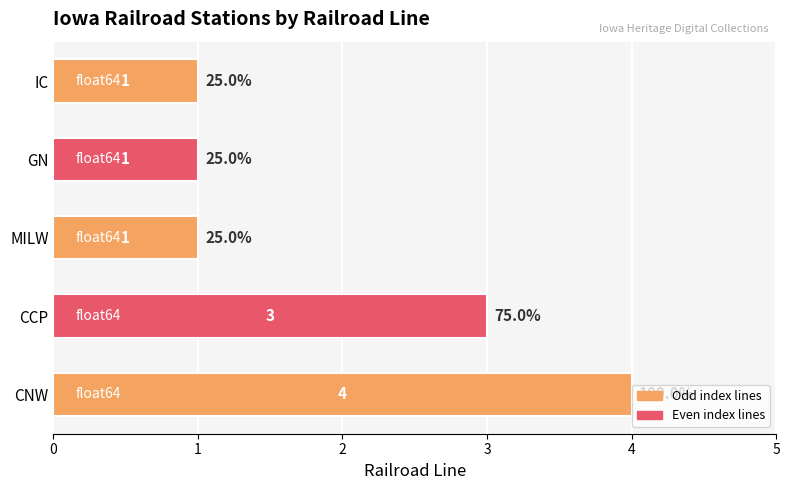

True or false: the data shows 2 at CNW.

False